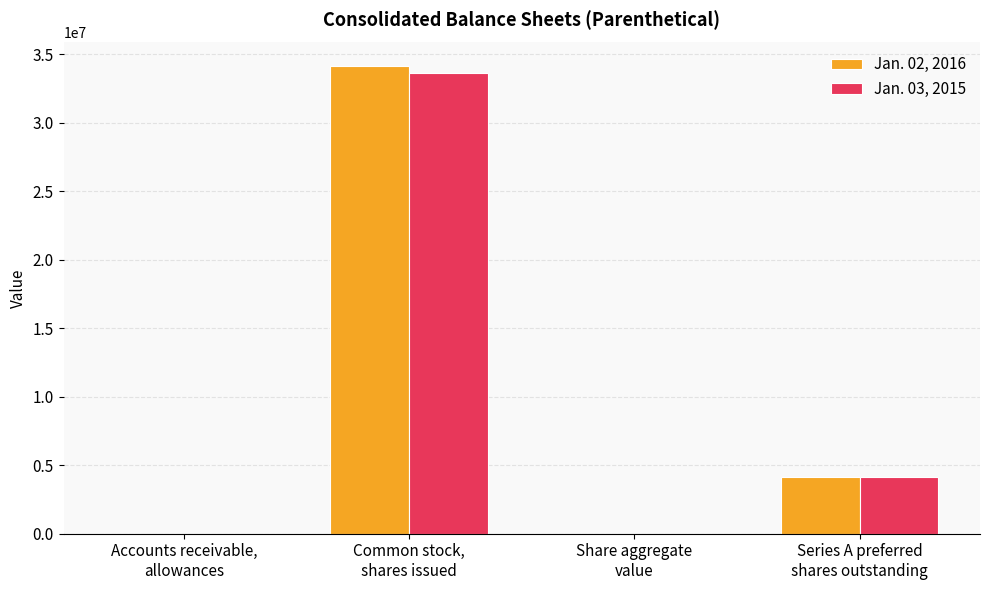

At which label does Jan. 02, 2016 first exceed 4150000?

Common stock,
shares issued